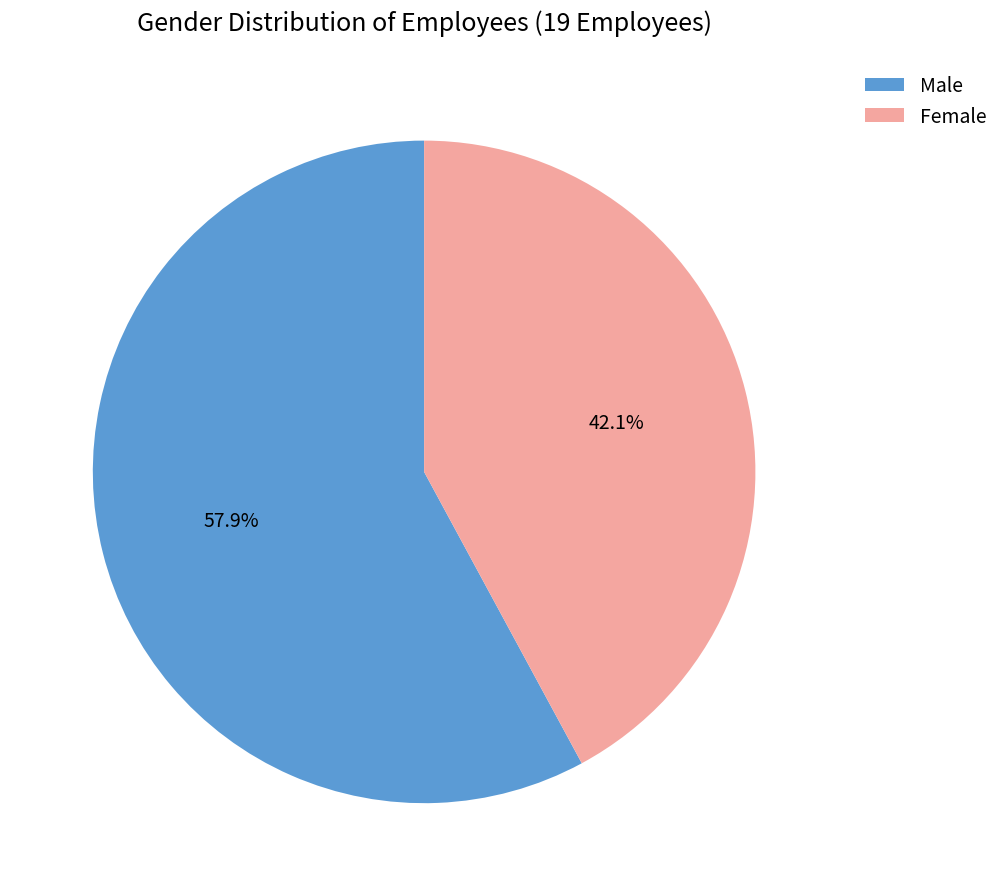

Which slice is the smallest?

Female